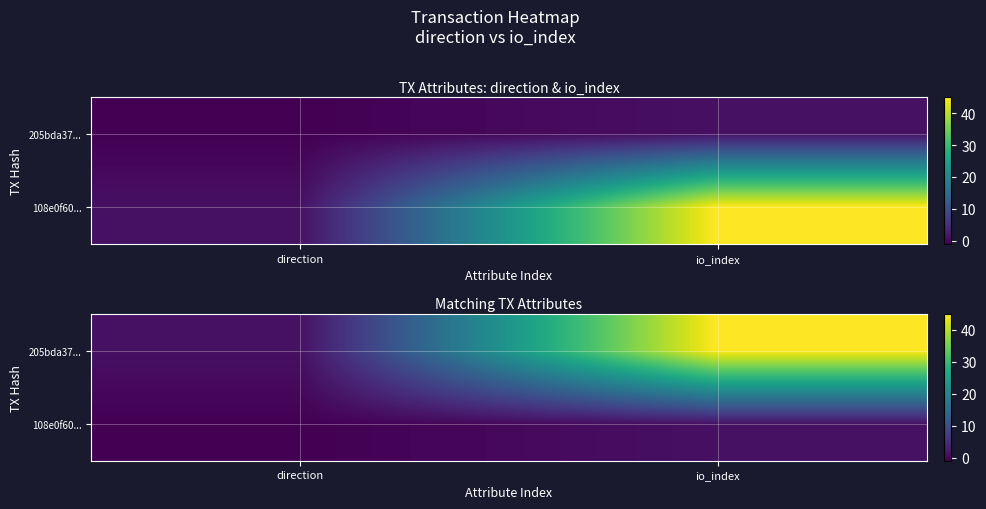

Which category has the lowest value in the 205bda37... series?

direction